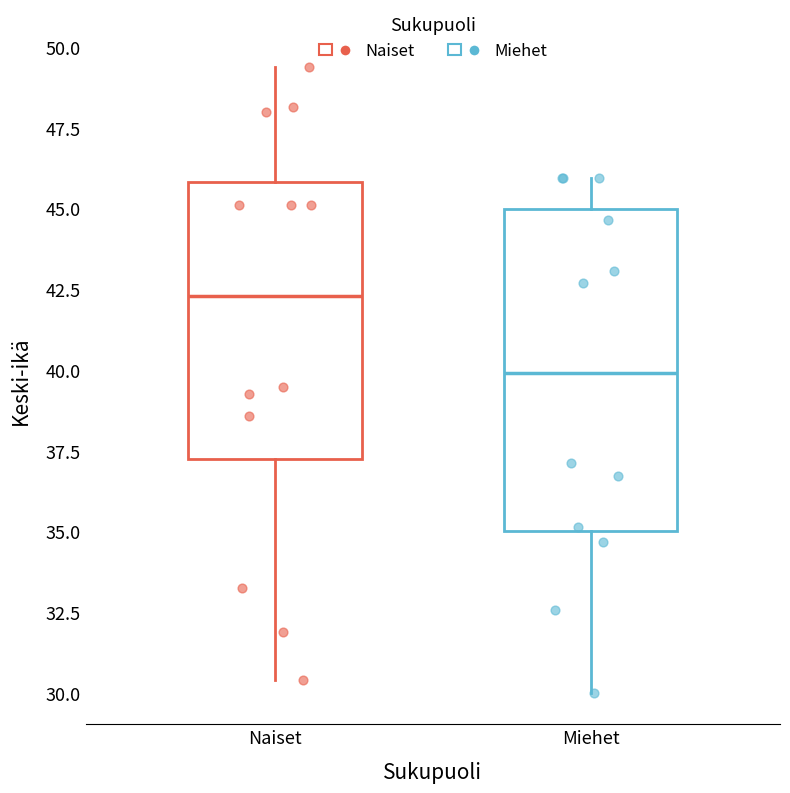

Reading left to right, transcribe this box plot: for each box, give where its median line is, the range the box spans, and where its two whiskers end, as read against the y-axis. The values are not printed on the chart, so give them approximately, as read against the axis.

Naiset: median 42.5, box 37.0 to 46.0, whiskers 30.5 to 49.5
Miehet: median 40.0, box 35.0 to 45.0, whiskers 30.0 to 46.0